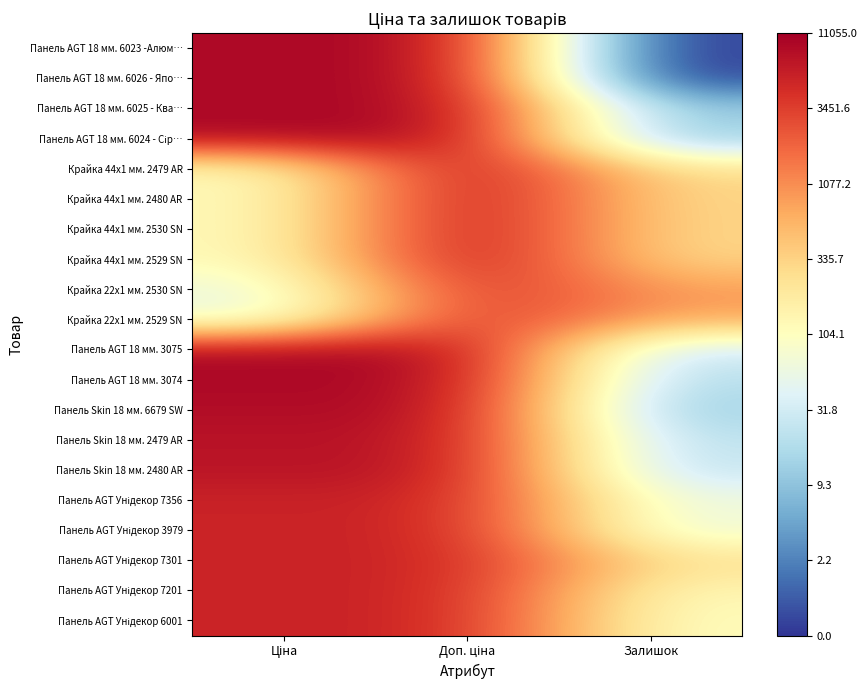

What is the maximum value shown in the chart?

9.3